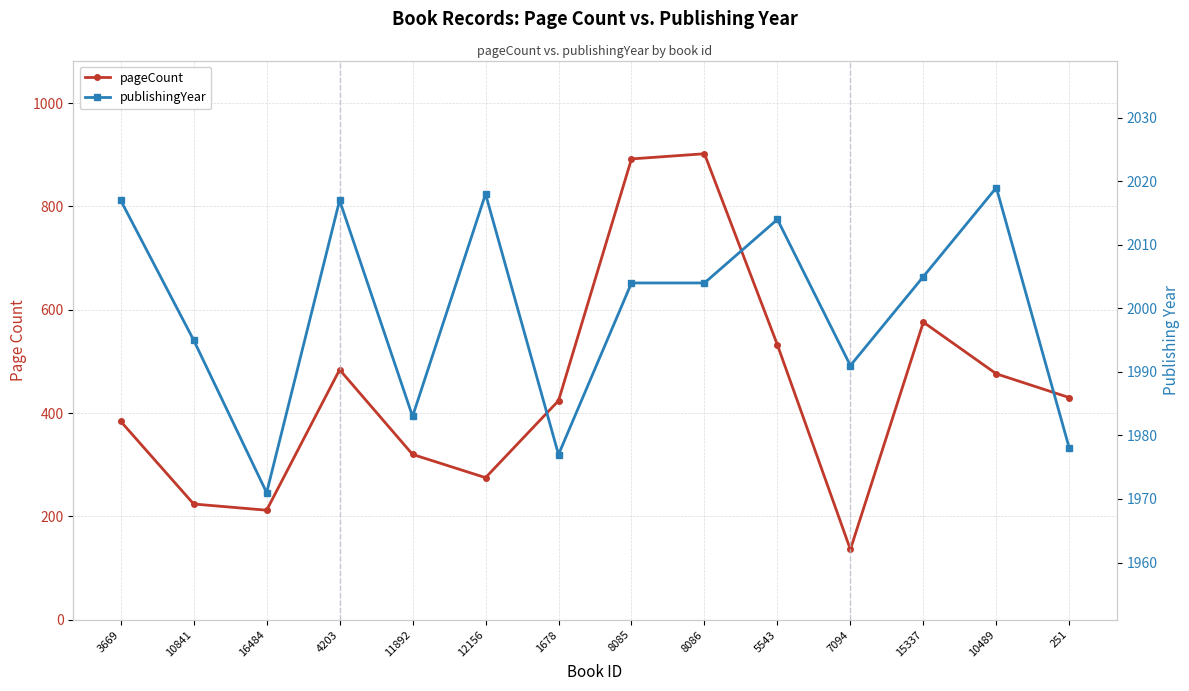

At which category is the sum across all series the highest?

8086